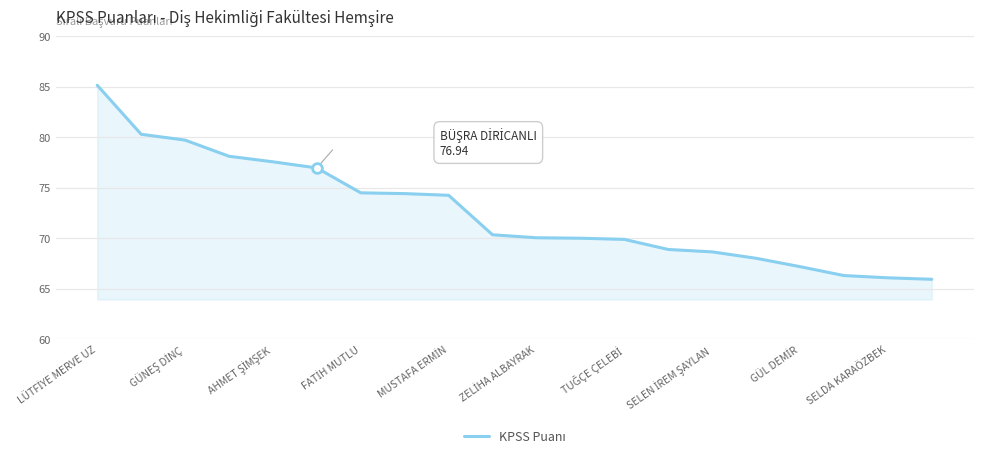

What is the smallest value displayed?

65.9